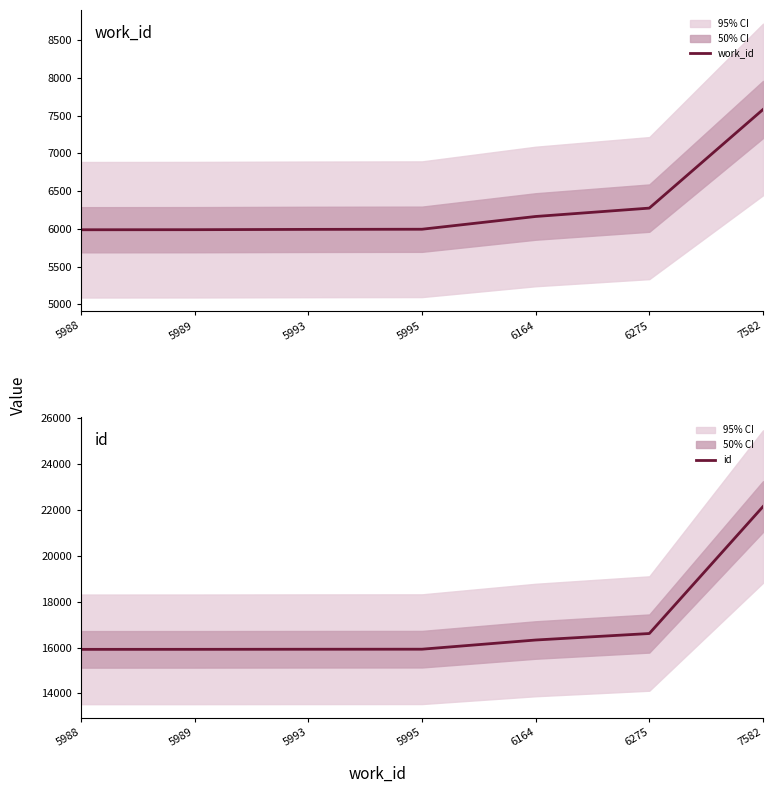

What is the difference between the maximum and second lowest values in the work_id series?

1593